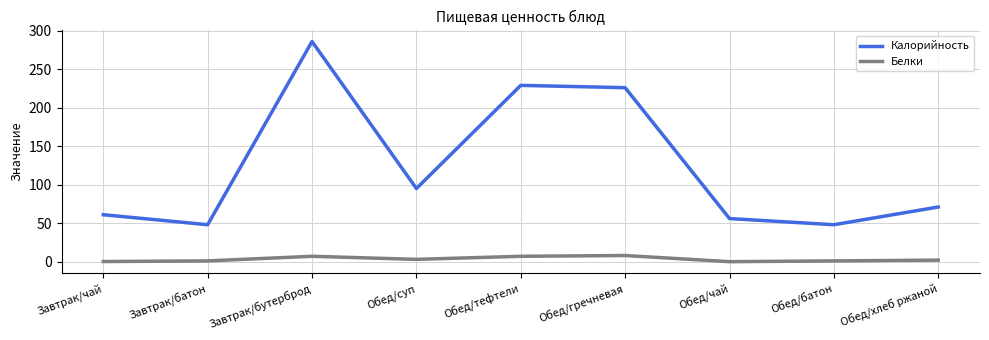

List the series in order of their peak value, highest first.

Калорийность, Белки